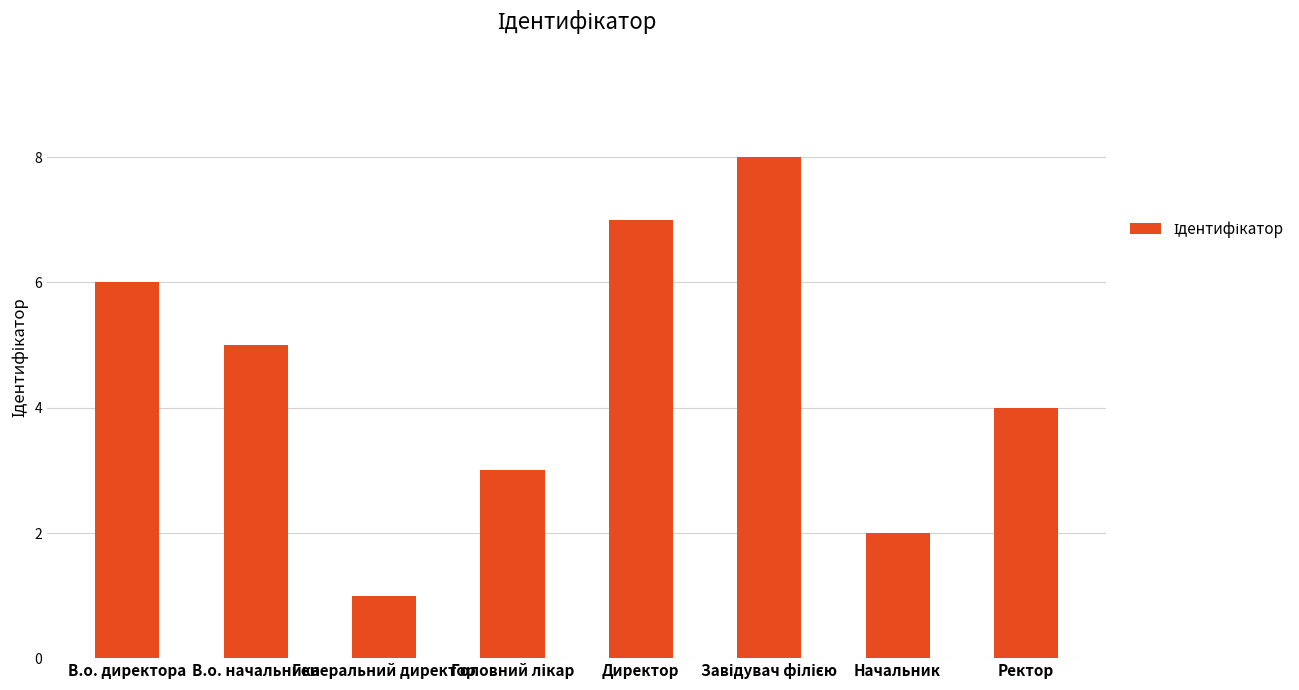

What is the difference between the maximum and minimum values?

7